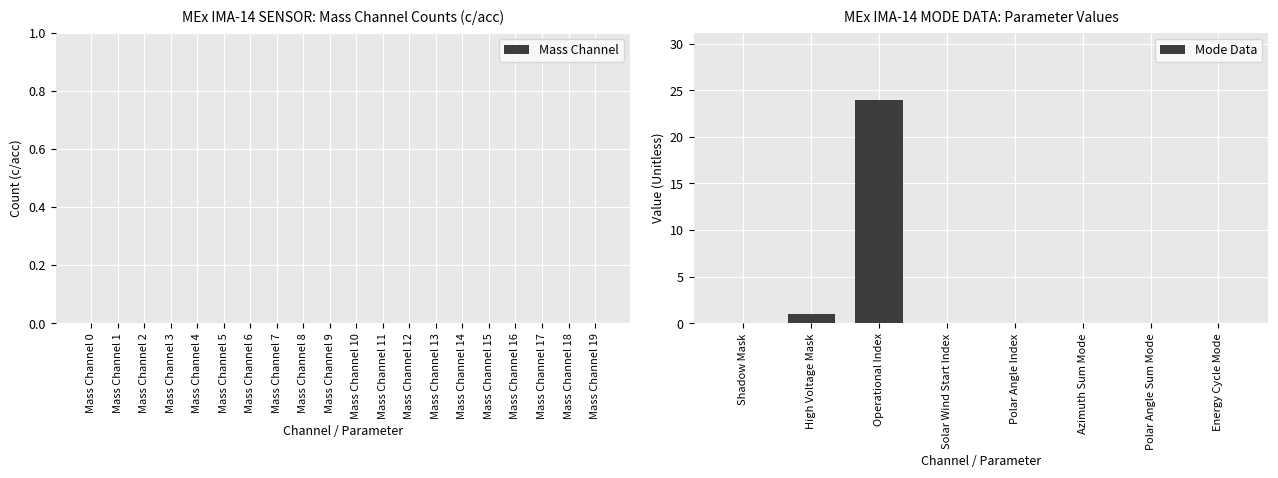

At which category does the chart reach its peak across all series?

Operational Index